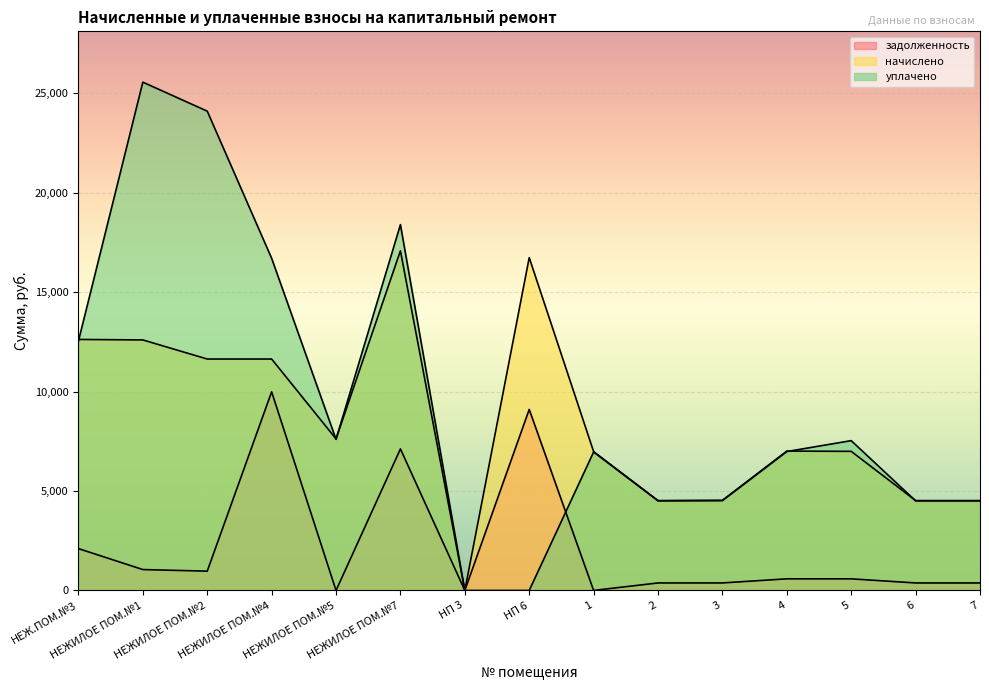

List the labels in order of начислено value, largest first.

НЕЖИЛОЕ ПОМ.№7, НП 6, НЕЖ.ПОМ.№3, НЕЖИЛОЕ ПОМ.№1, НЕЖИЛОЕ ПОМ.№2, НЕЖИЛОЕ ПОМ.№4, НЕЖИЛОЕ ПОМ.№5, 4, 5, 1, 3, 2, 6, 7, НП 3